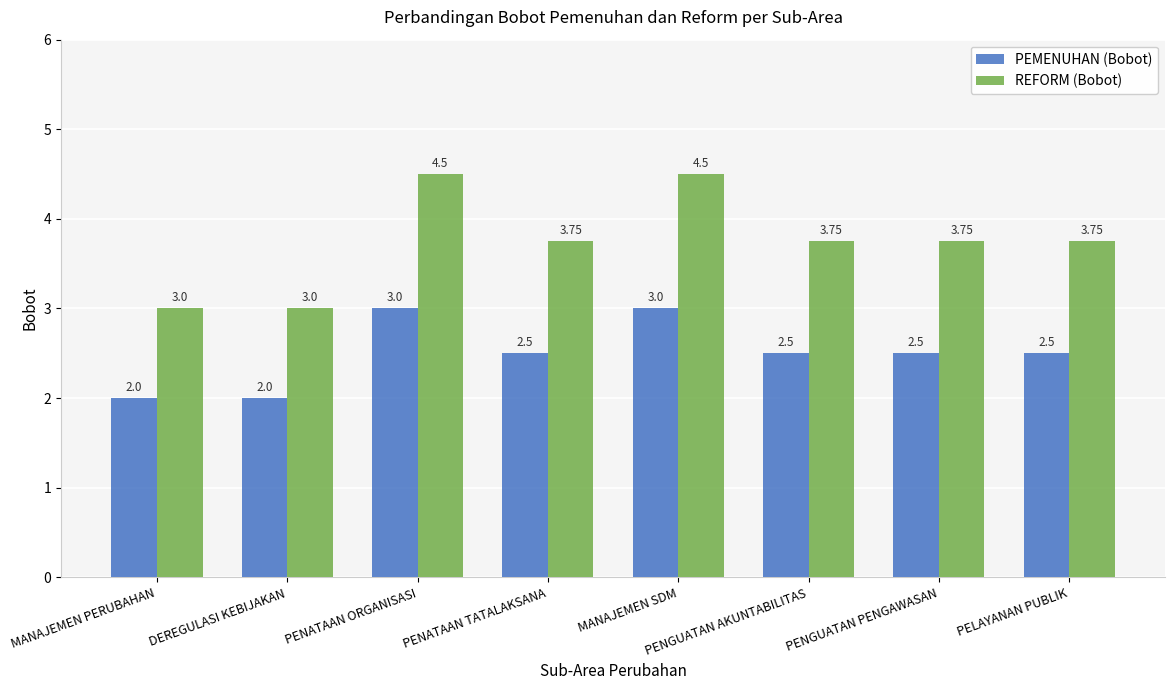

What is the maximum value for PEMENUHAN (Bobot)?

3.0